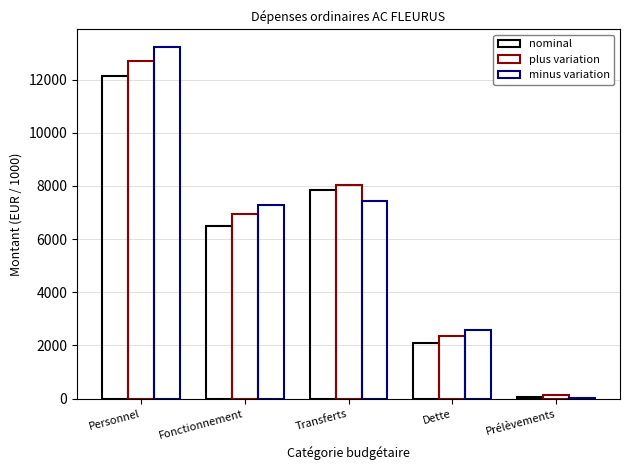

What is the total value across all series at Dette?

7059.8